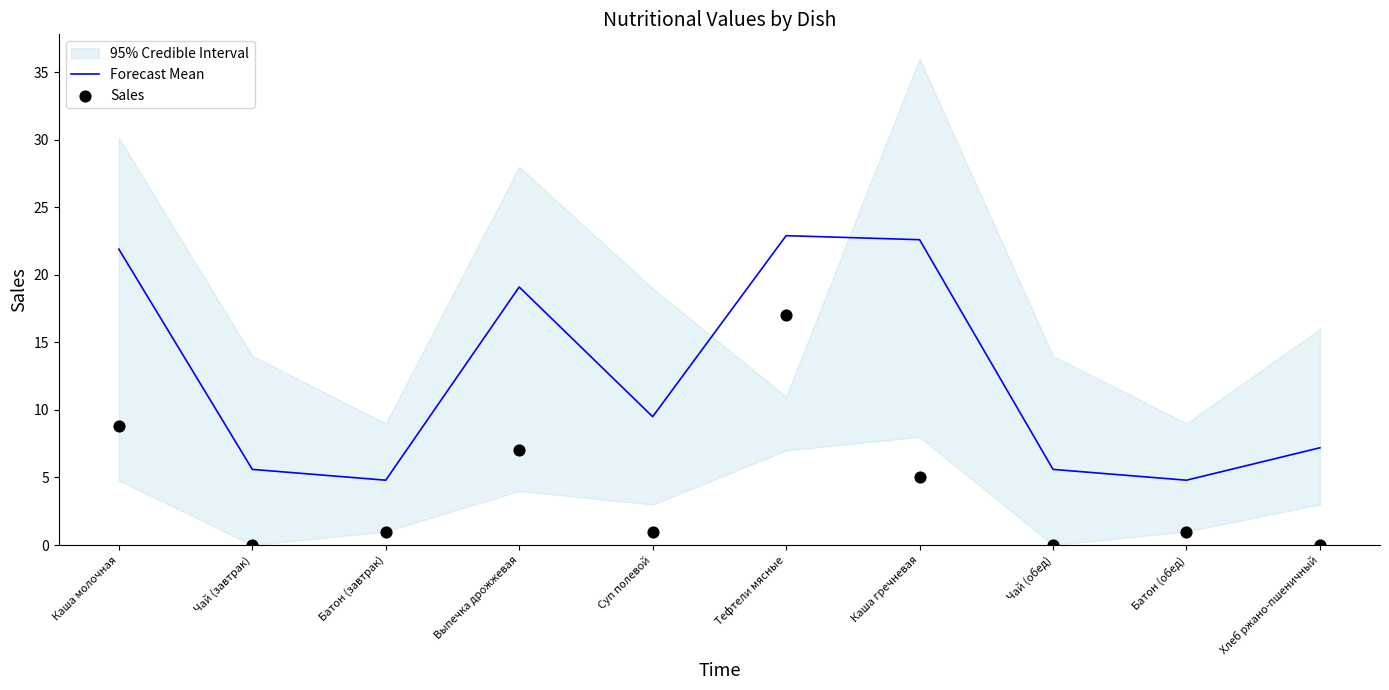

Read the Forecast Mean value at Каша молочная.

21.9